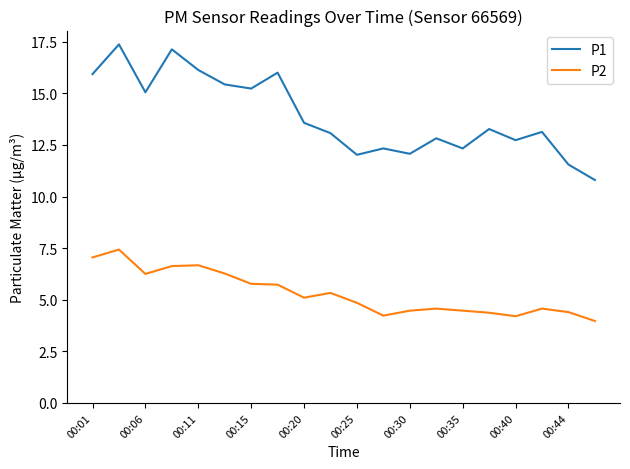

List the series in order of their overall mean, highest first.

P1, P2